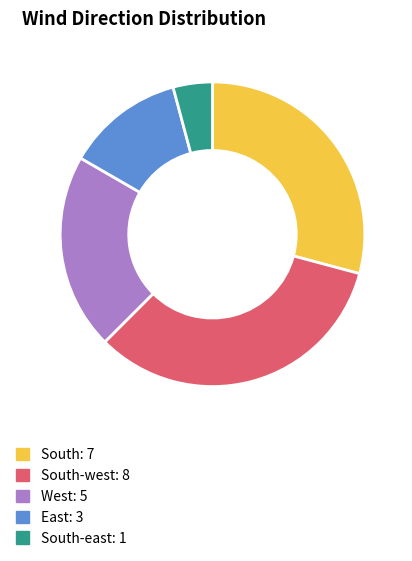

Approximately how many times larger is the value at South: 7 compared to South-east: 1?

7.0